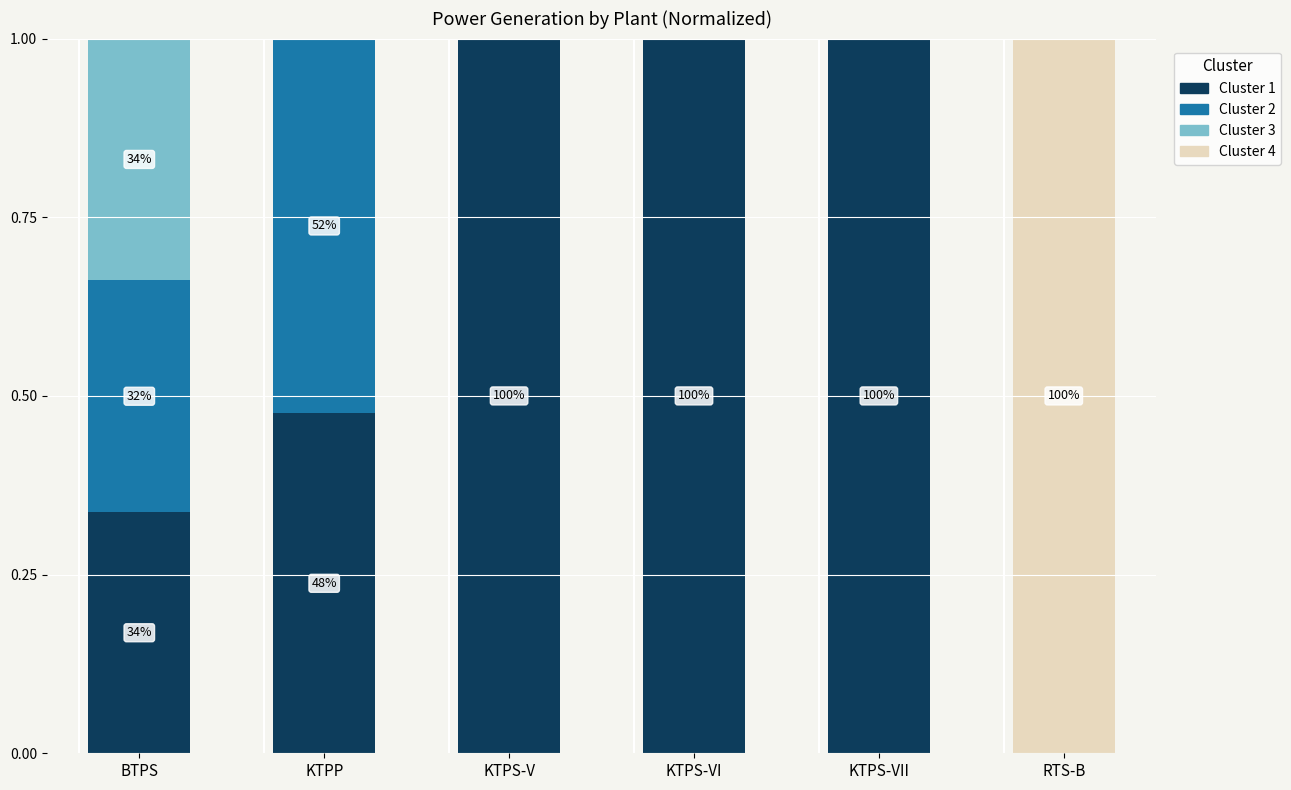

What is the average value of the Cluster 1 series?

0.6